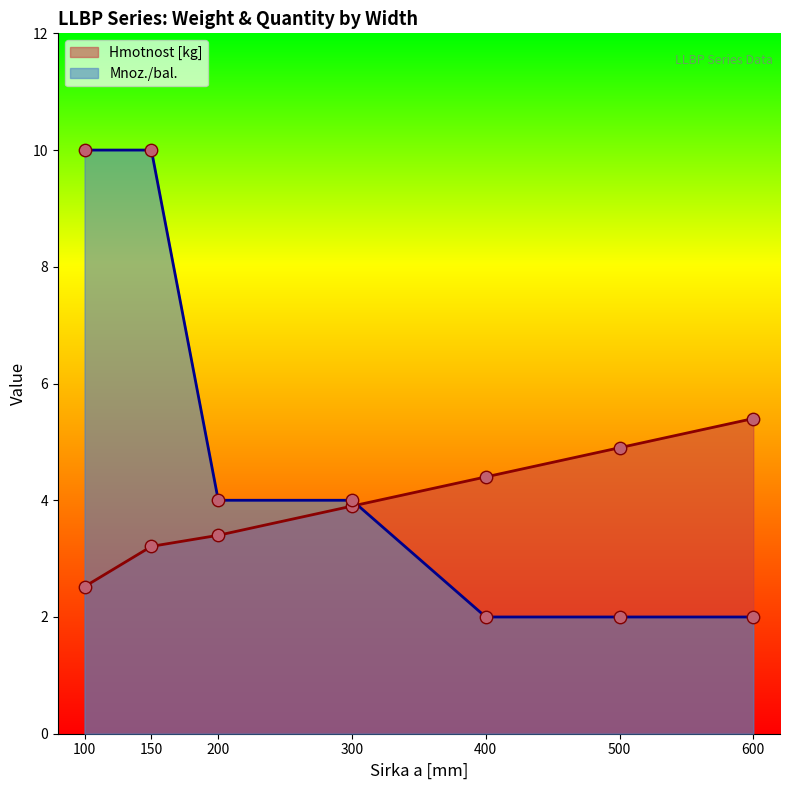

What is the total value across all series at 200?

7.4